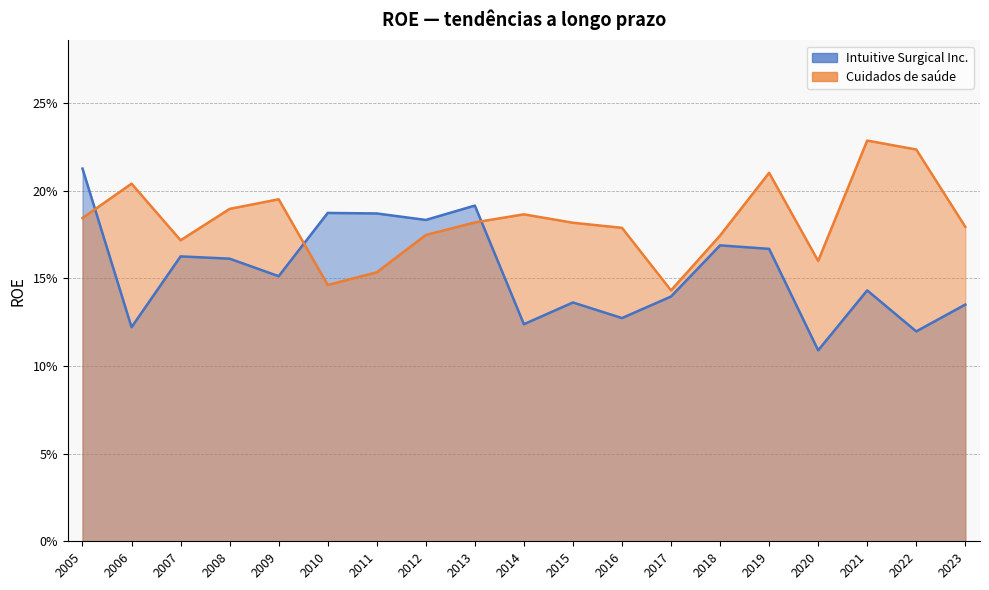

What are all the series names shown in the legend?

Intuitive Surgical Inc., Cuidados de saúde